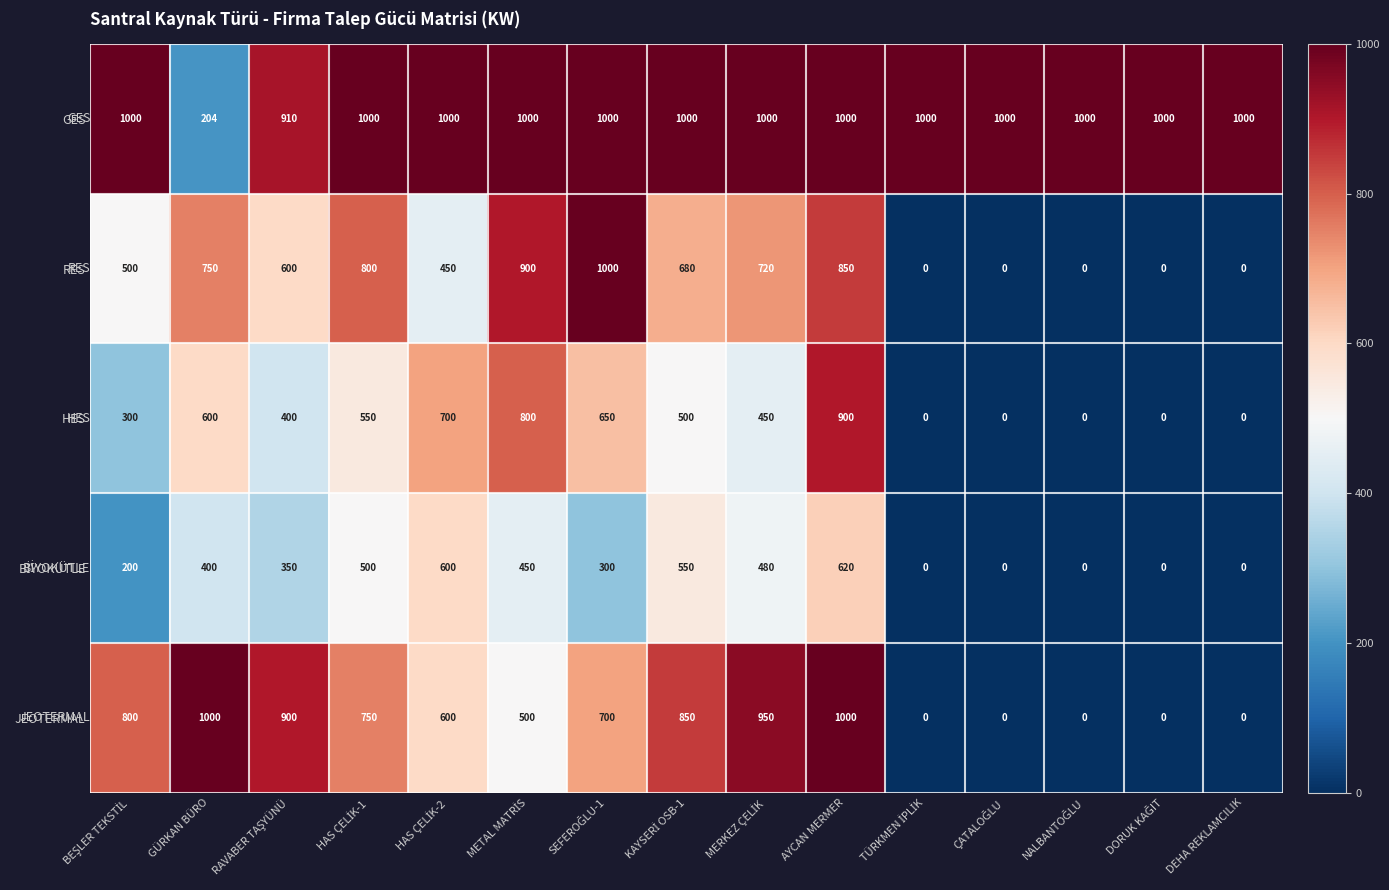

At which category is the sum across all series the highest?

AYCAN MERMER